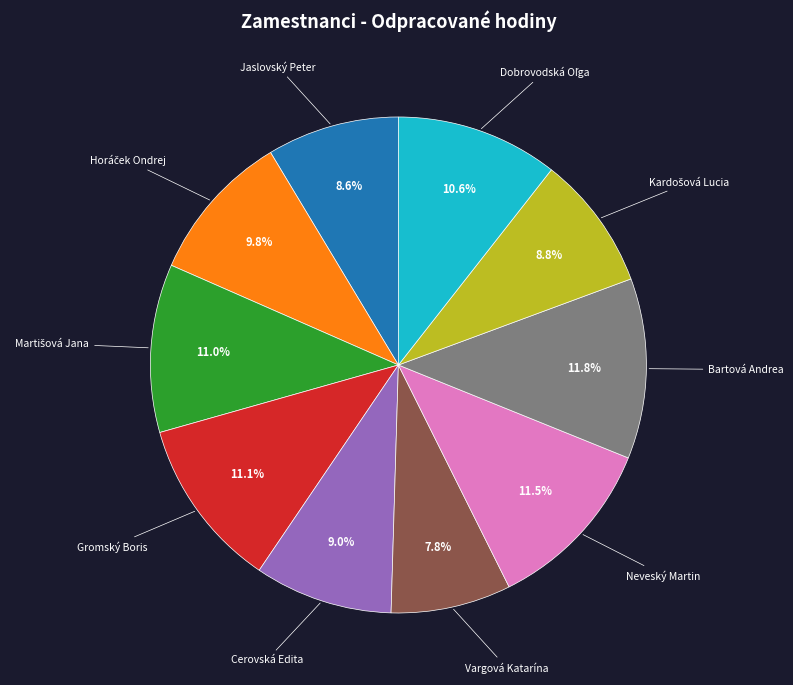

Is there any slice that represents more than half of the pie?

No